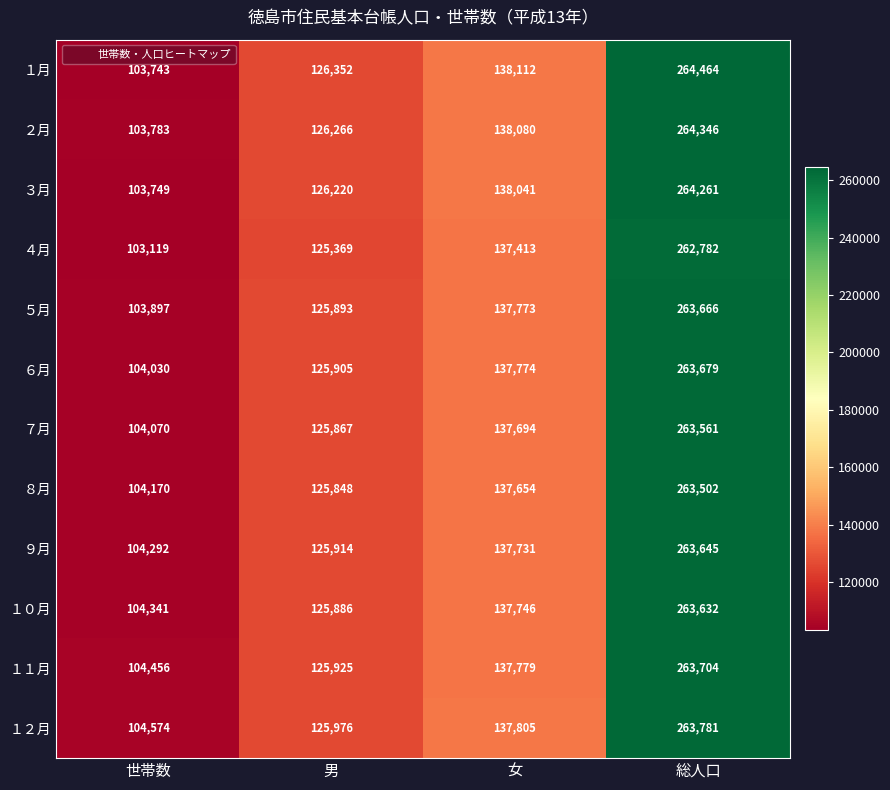

Which series has the largest total across all categories?

１月